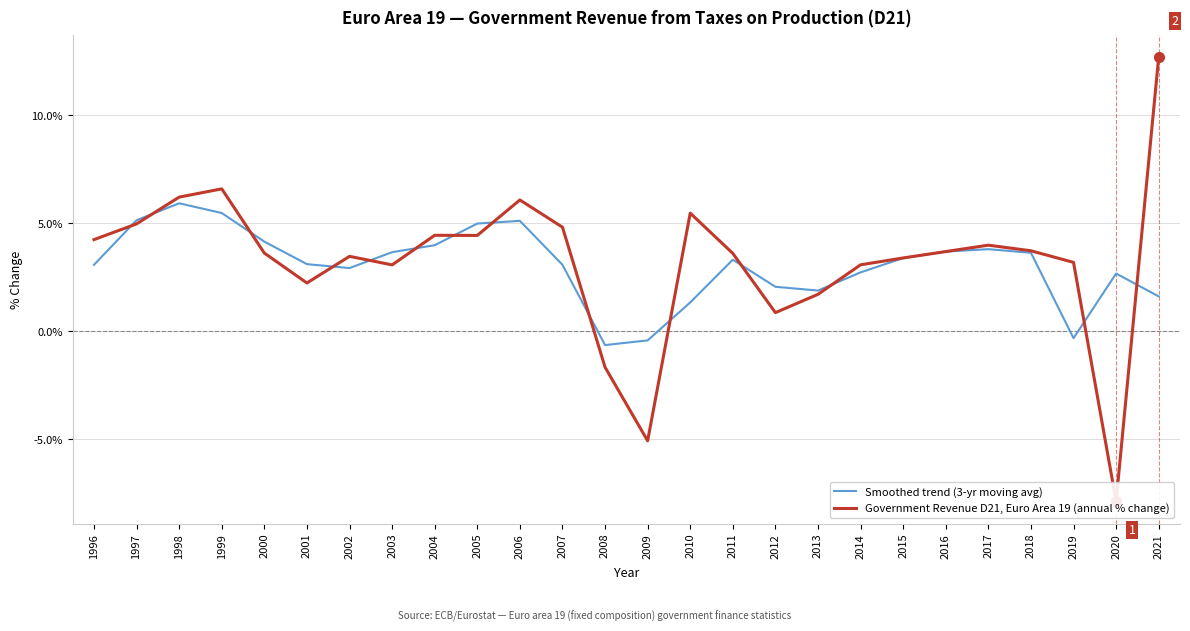

What is the difference between the highest and lowest values at 2008?

1.0